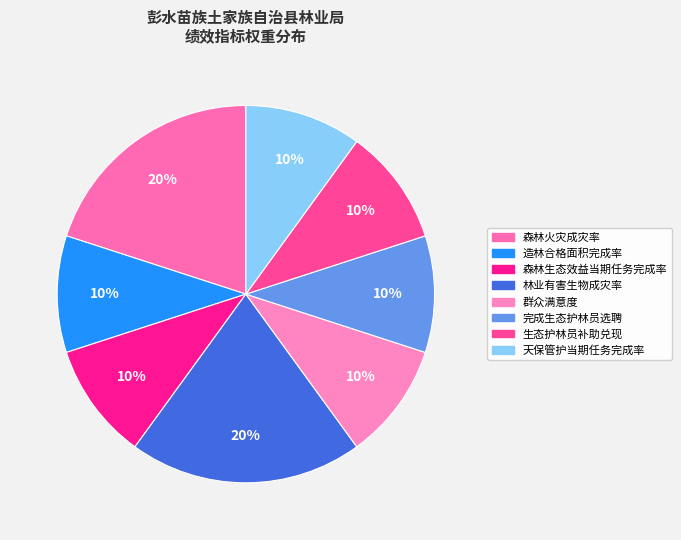

To the nearest percent, what is the average slice percentage?

12%